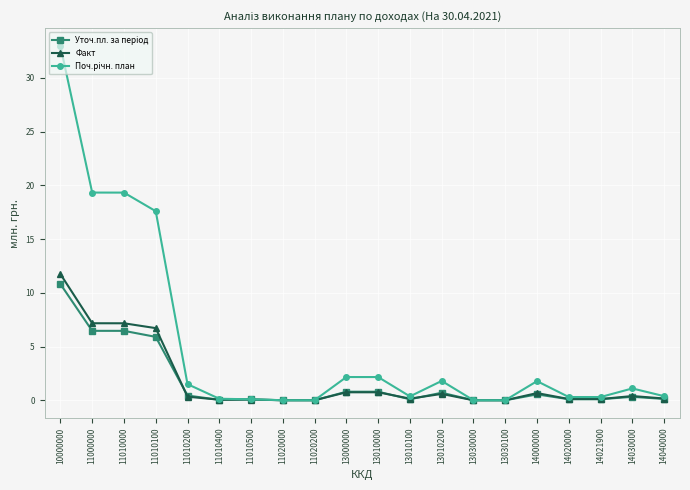

What is the maximum value for Факт?

11.7